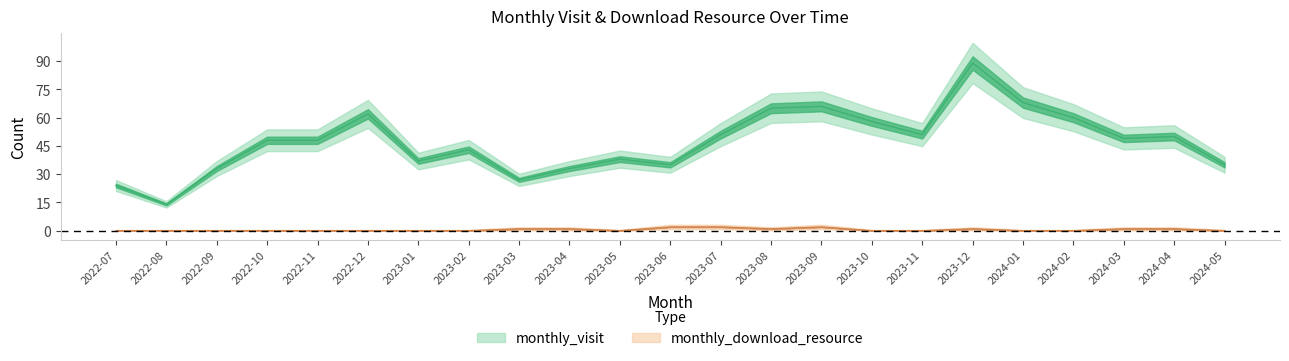

At how many categories does at least one series exceed 57?

7